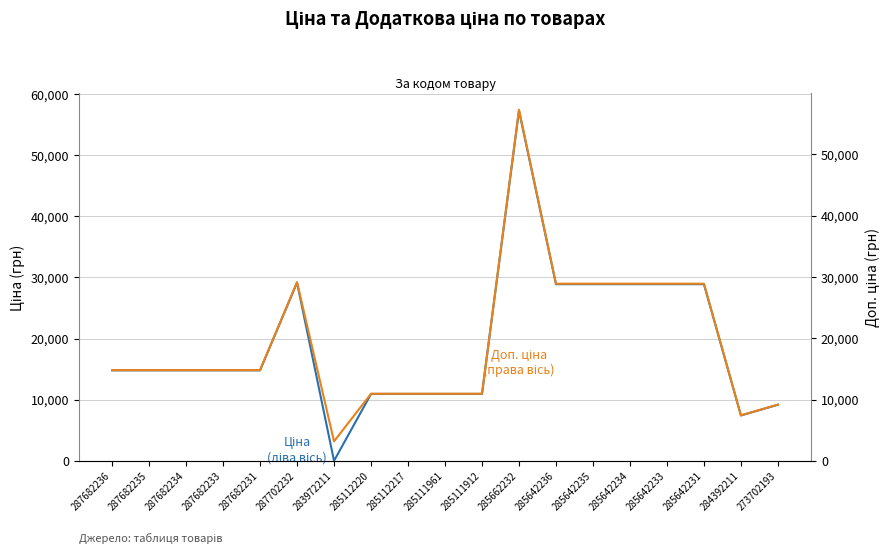

Where is the first local maximum for Доп. ціна (права вісь)?

287702232